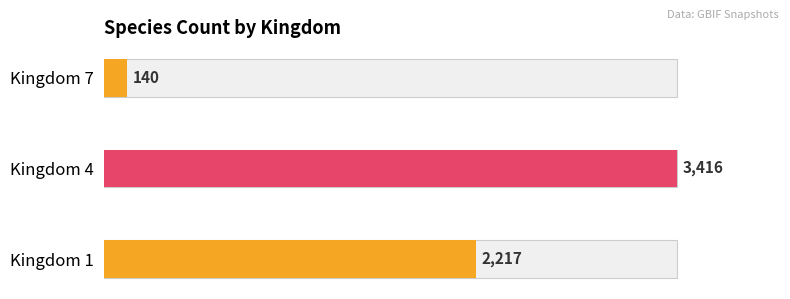

Rank the series by their maximum value, from lowest to highest.

7, 1, 4